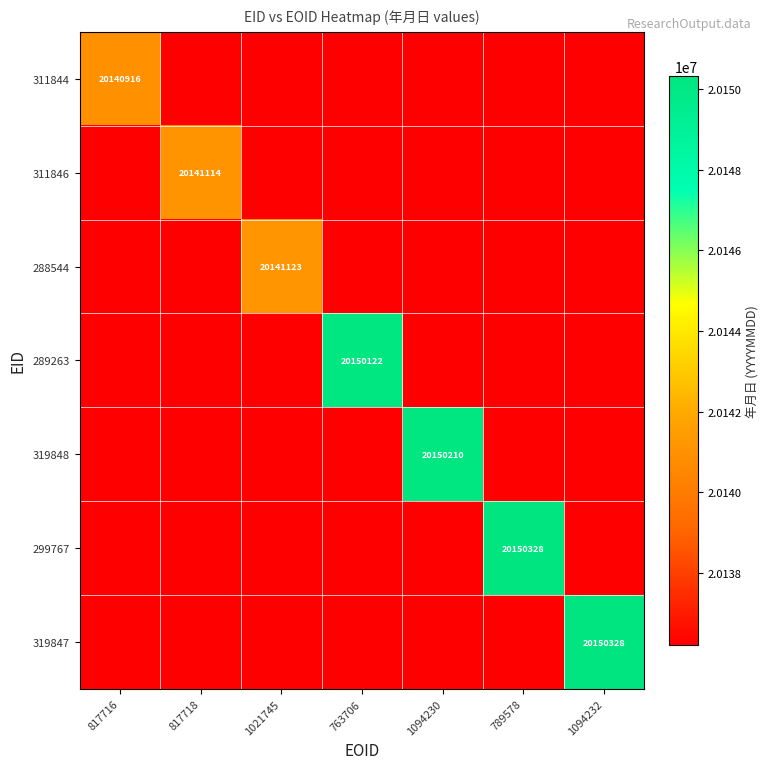

Between 1021745 and 1094232, which is larger?

1021745